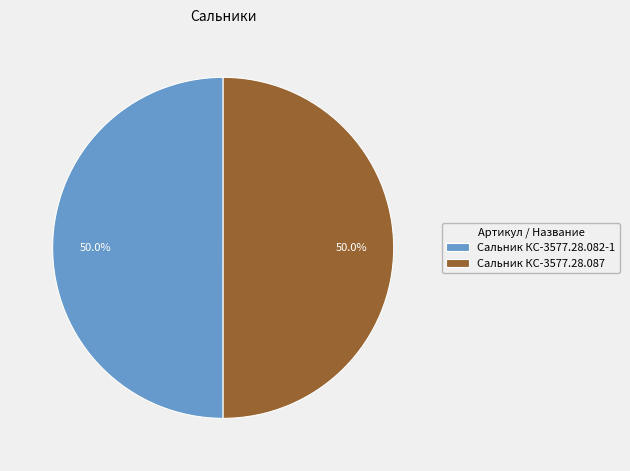

What portion of the pie excludes Сальник КС-3577.28.082-1?

50.0%